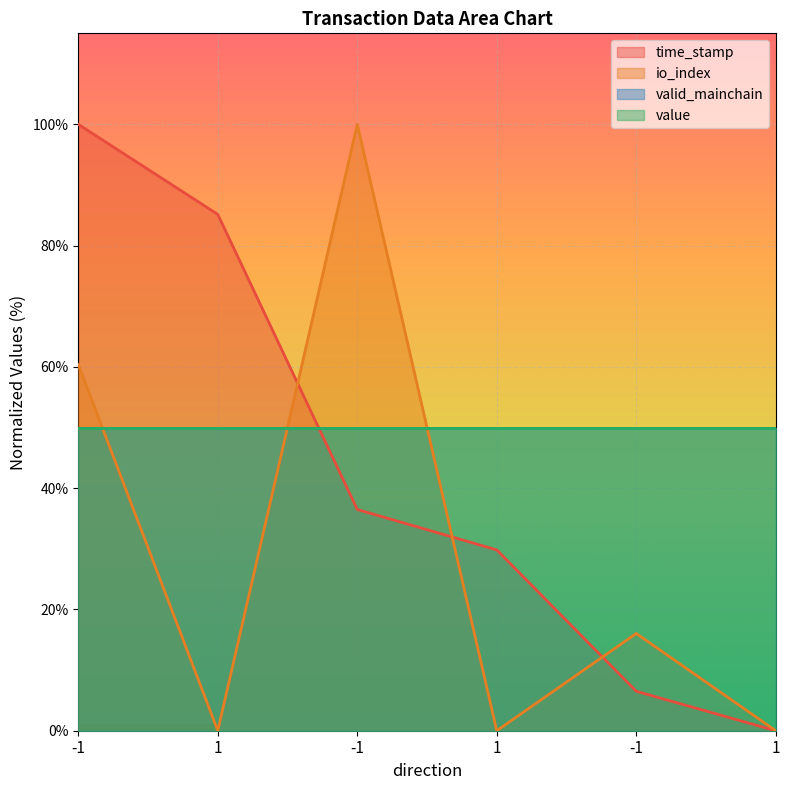

Where does the io_index series first go above 16?

-1